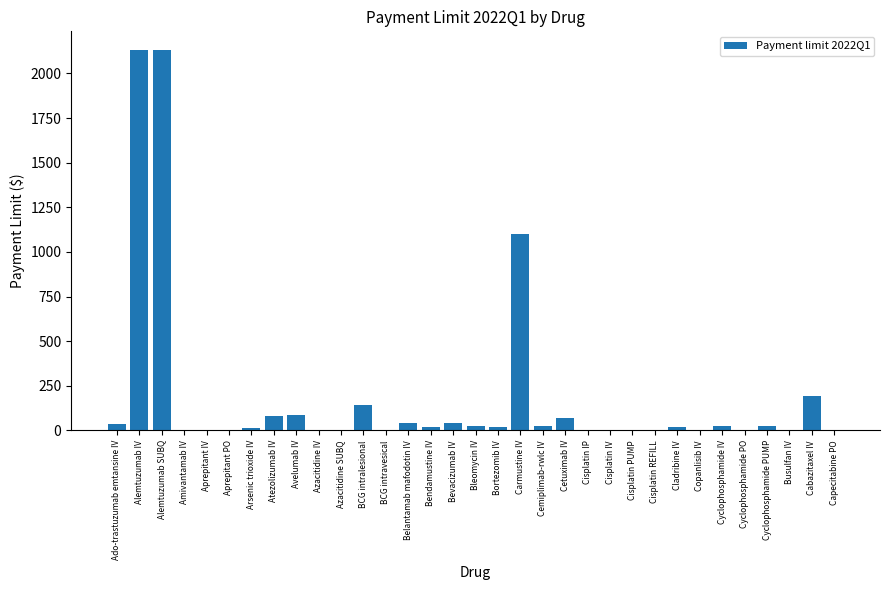

What is the change in value from Azacitidine SUBQ to Carmustine IV?

+1099.8